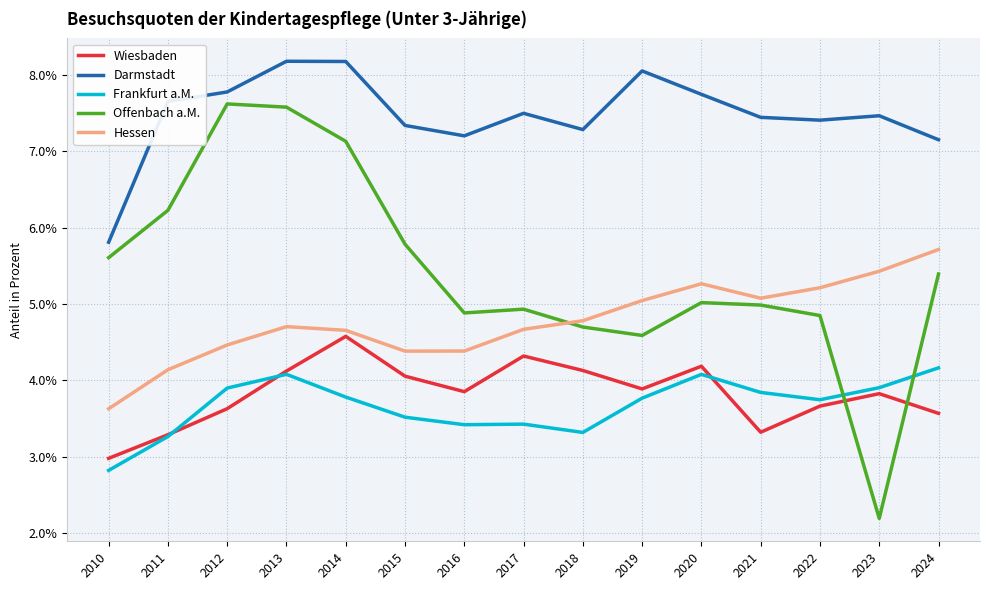

Is it true that Darmstadt equals 8.1 at 2019?

True